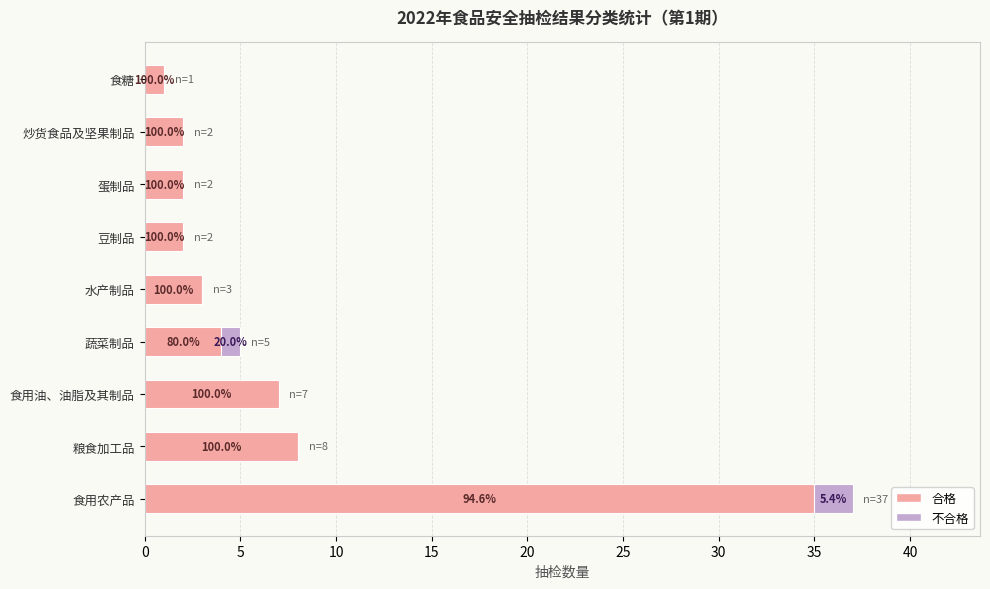

What are all the series names shown in the legend?

合格, 不合格